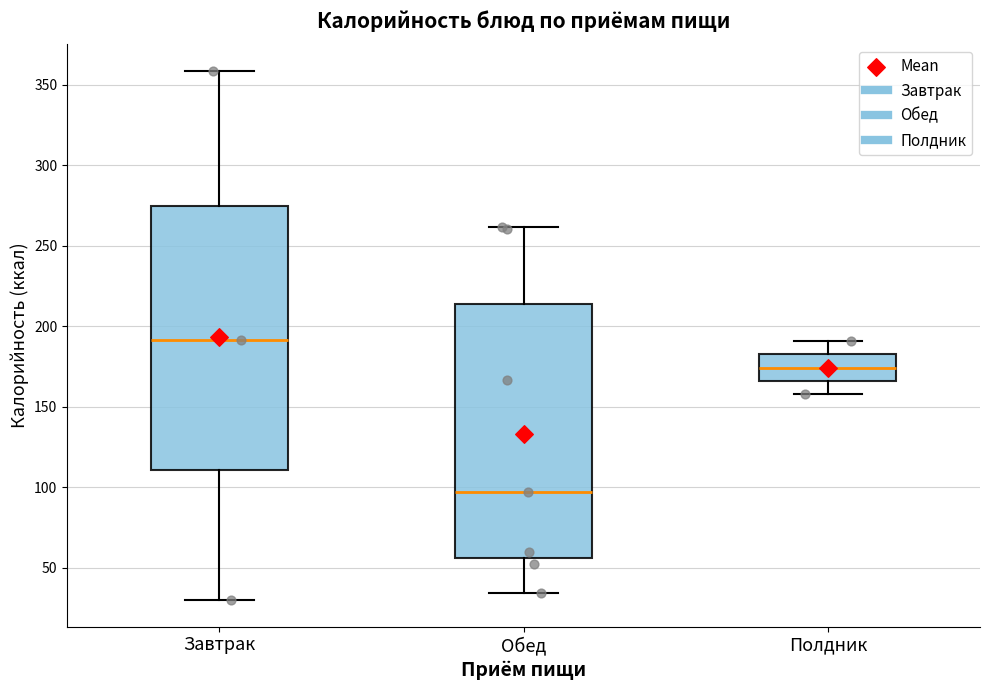

Where does the upper whisker of the box for Обед end on the y-axis? The values are not printed on the chart, so give them approximately, as read against the axis.

260